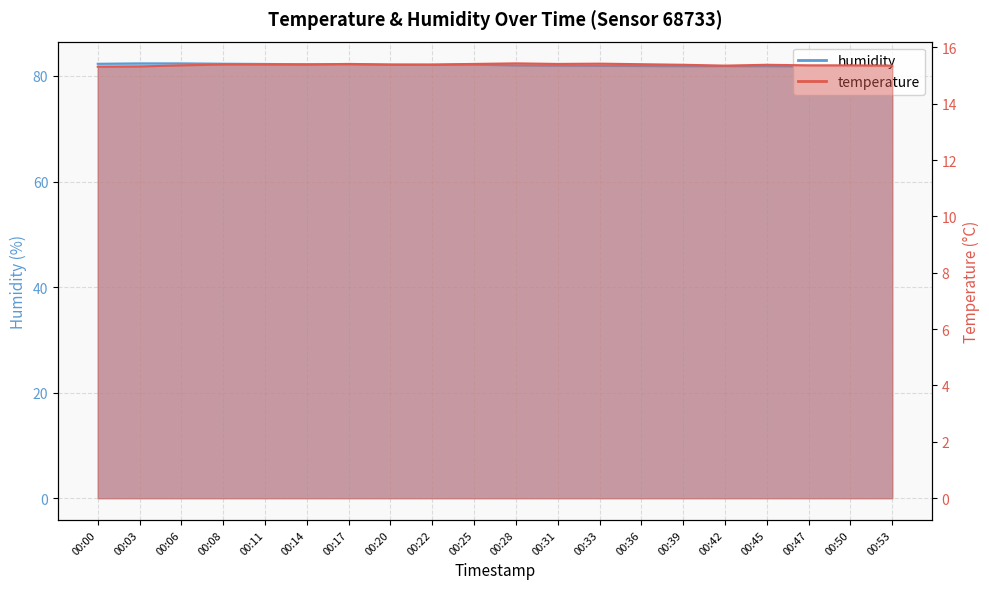

What is the lowest value of the humidity series?

81.7